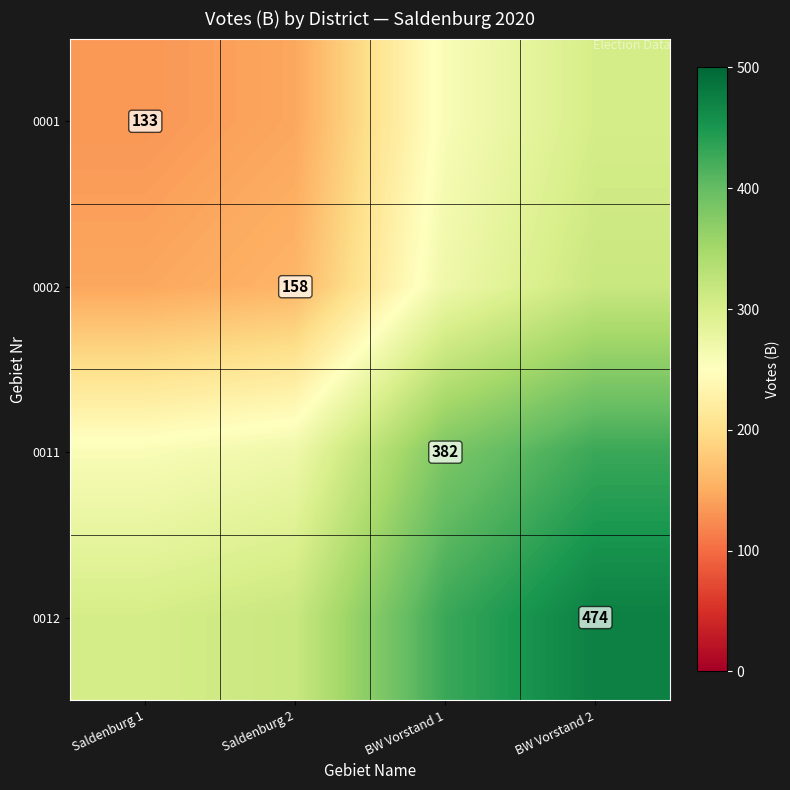

The 0002 series shows 145.5 at Saldenburg 1. True or false?

True